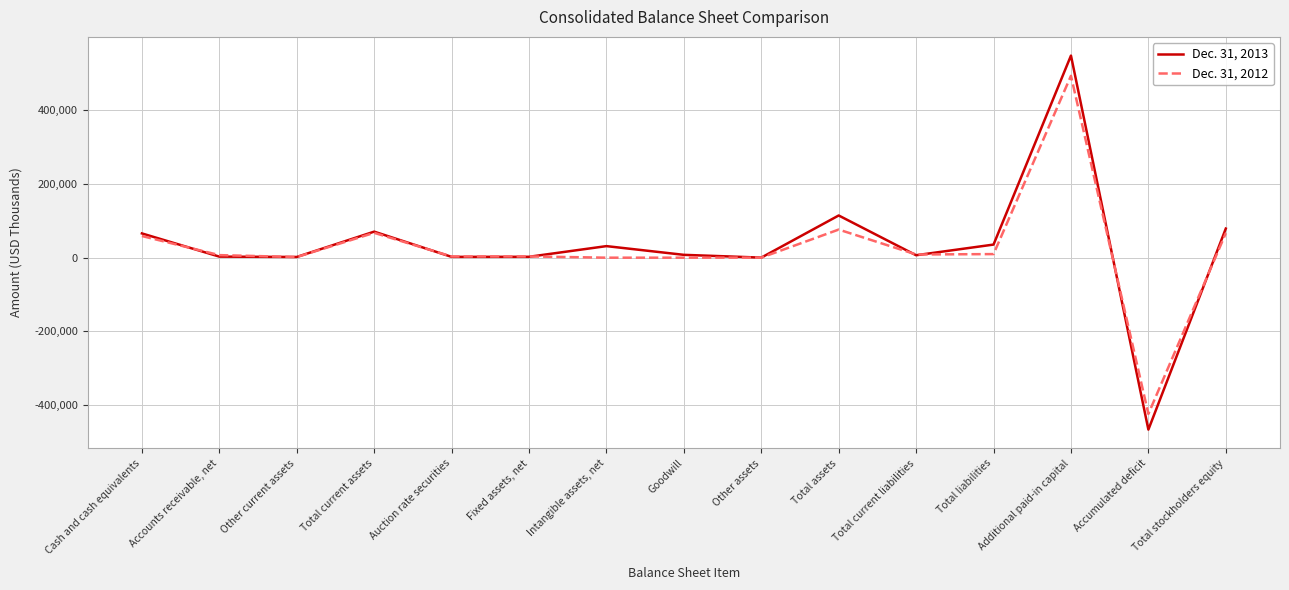

What are all the series names shown in the legend?

Dec. 31, 2013, Dec. 31, 2012